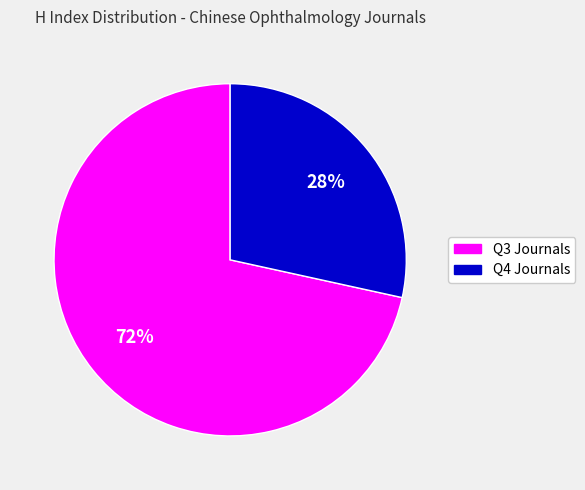

Does any single category account for the majority?

Yes